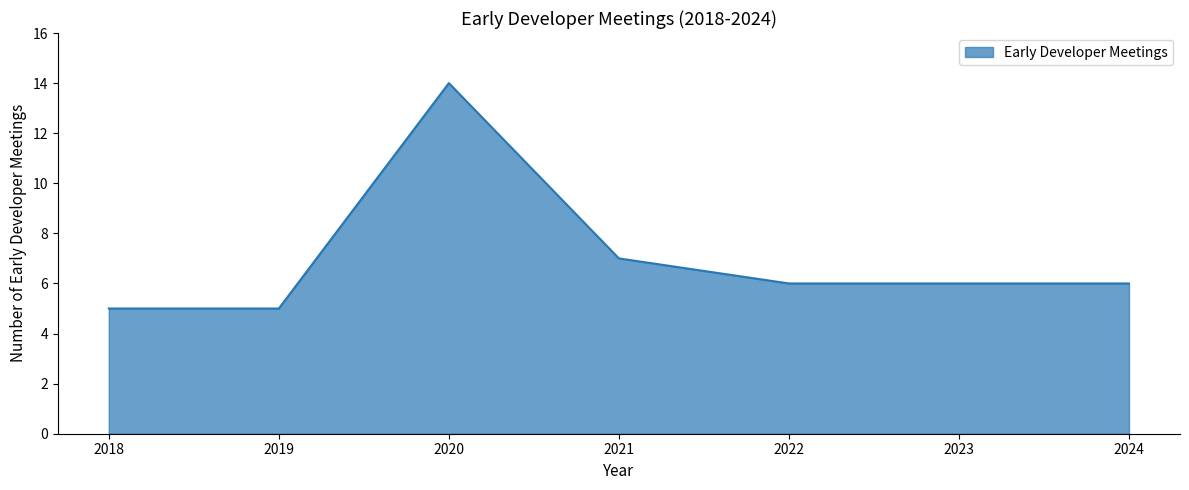

Reading left to right, list all the values displayed in this chart.

2018=5	2019=5	2020=14	2021=7	2022=6	2023=6	2024=6